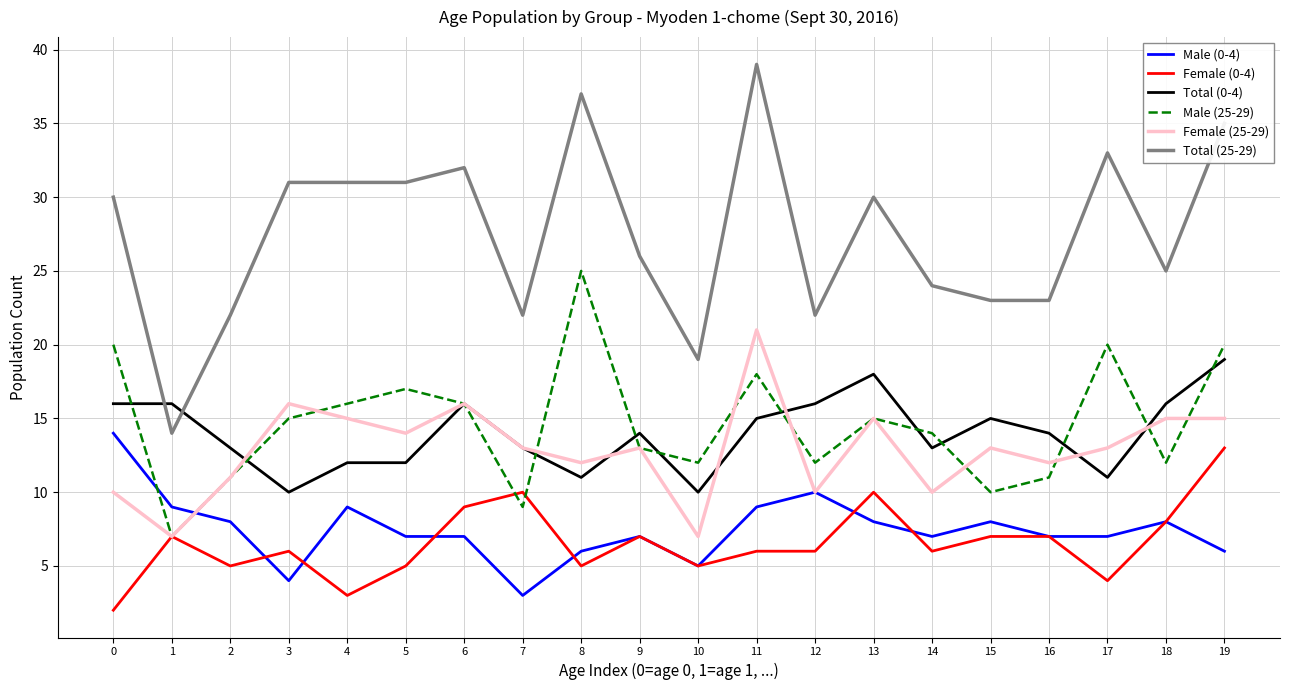

Which category has the highest value across all series?

11